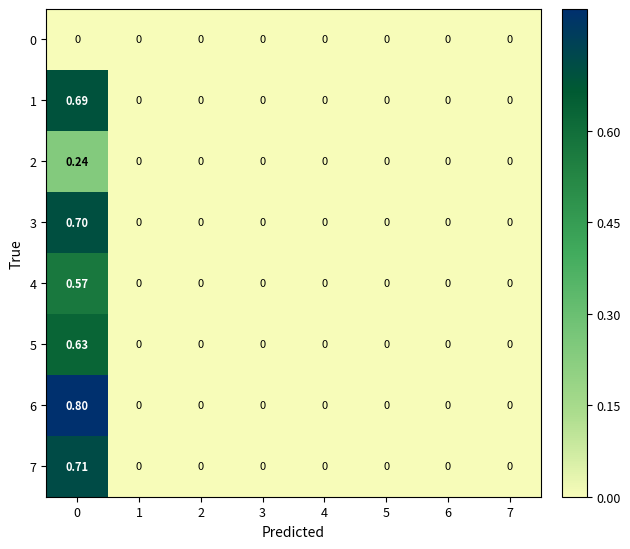

How many data points does each series have?

8